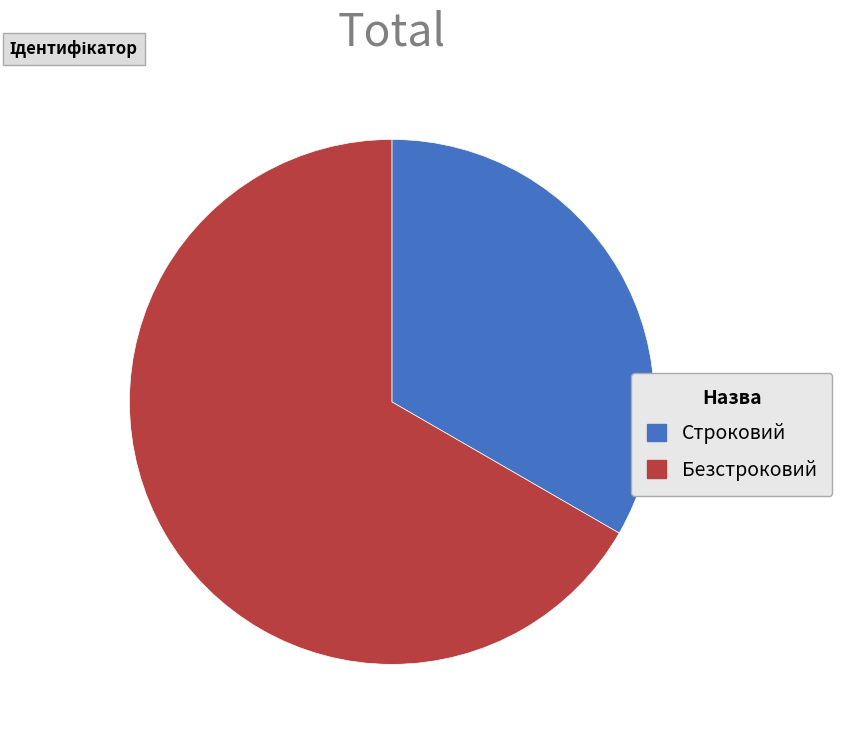

The Строковий slice represents 46% of the pie. True or false?

False